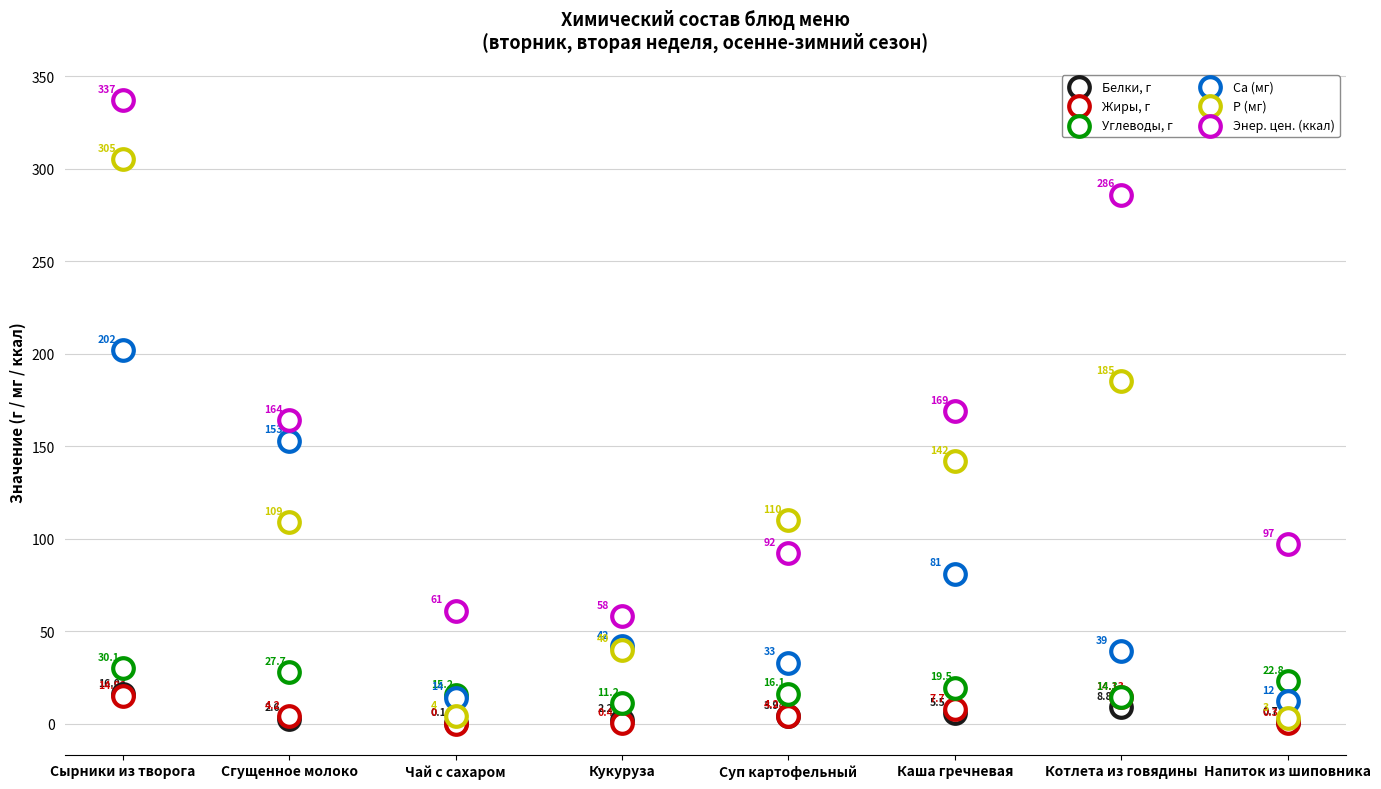

Which series contains the highest Y value?

Энер. цен. (ккал)